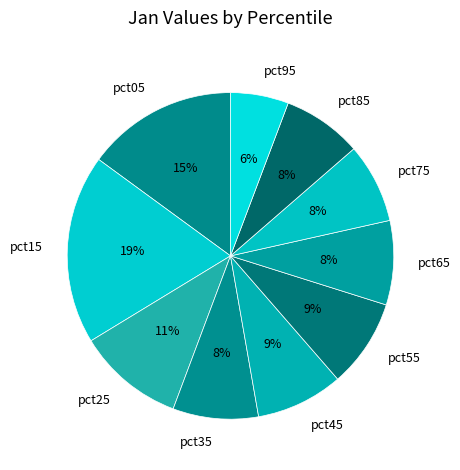

Does pct25 represent more than half of the total?

No